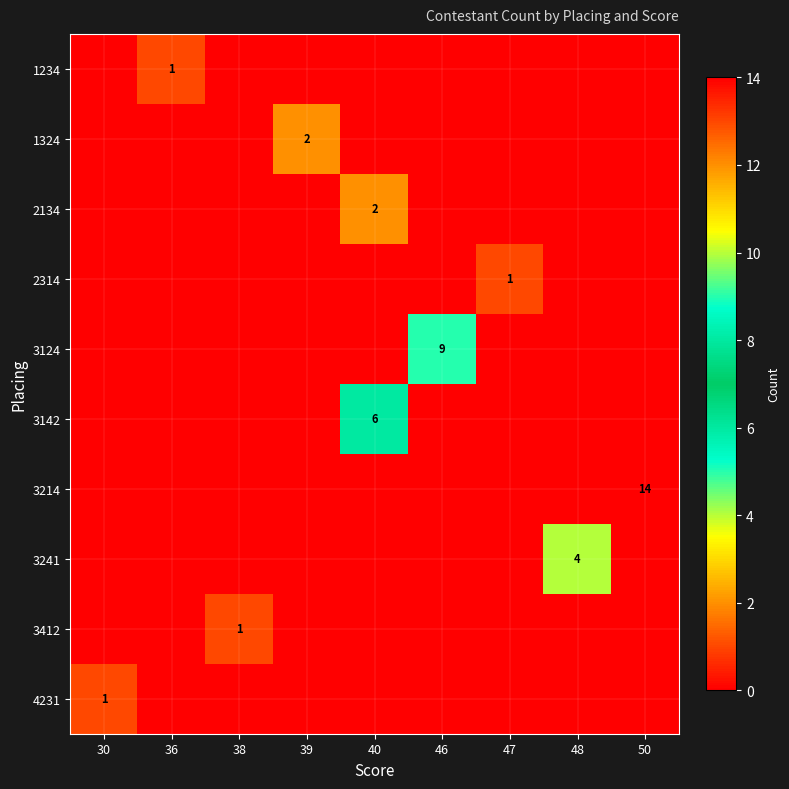

Which series has the widest spread of values?

3214